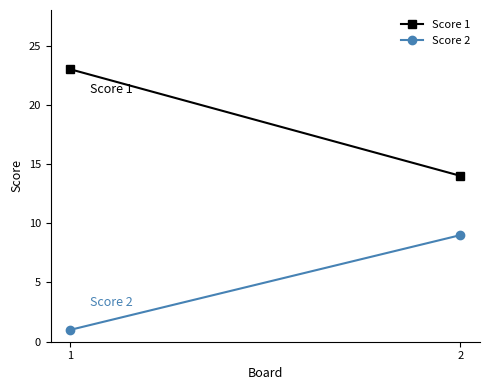

Count the number of data series in this chart.

2